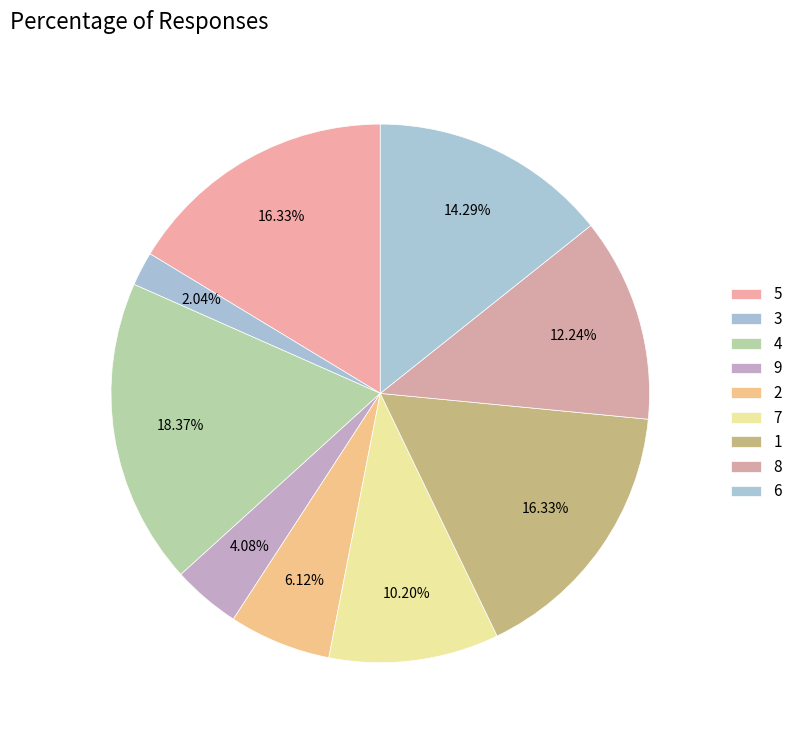

To the nearest percent, what is the average slice percentage?

11%